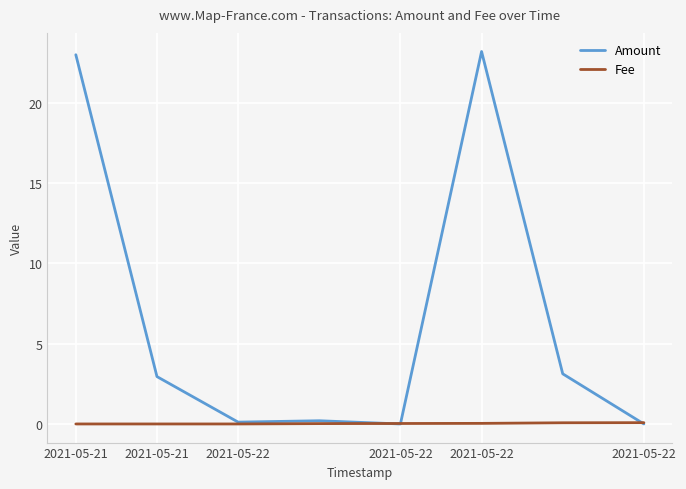

What is the maximum value for Amount?

23.2